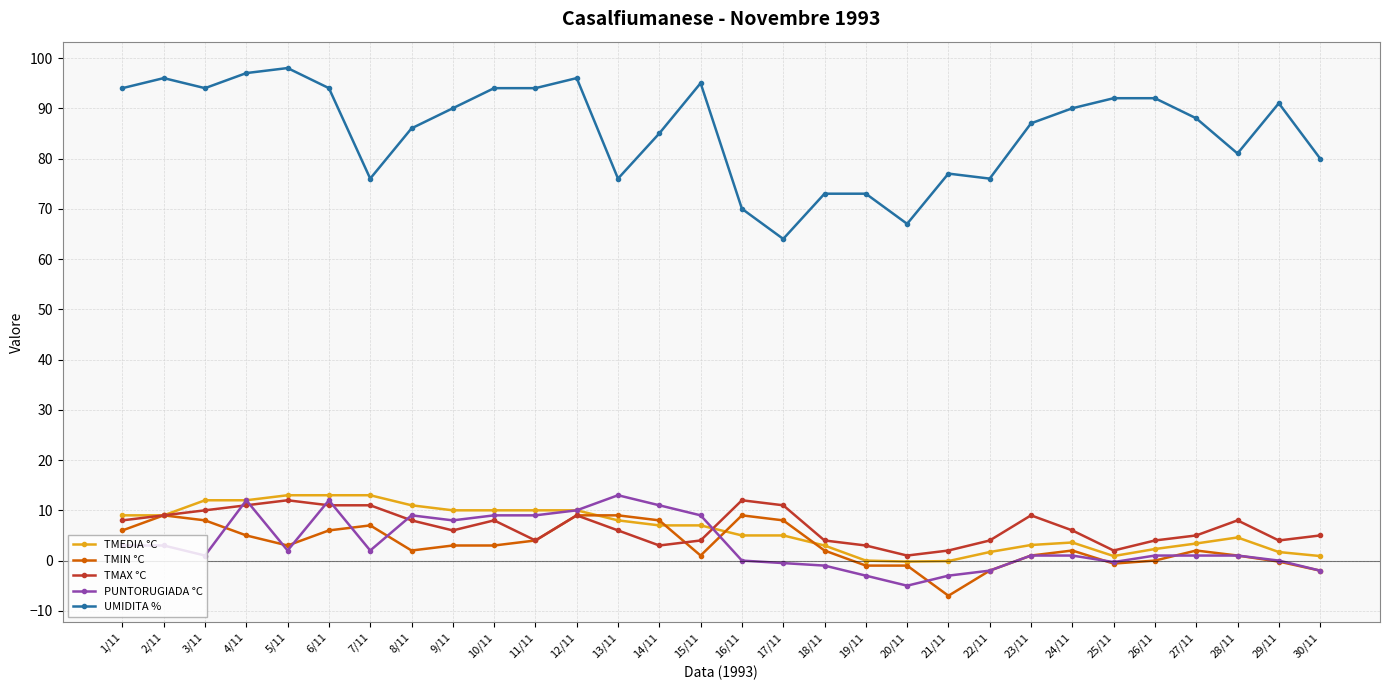

At which label does UMIDITA % reach its minimum?

17/11